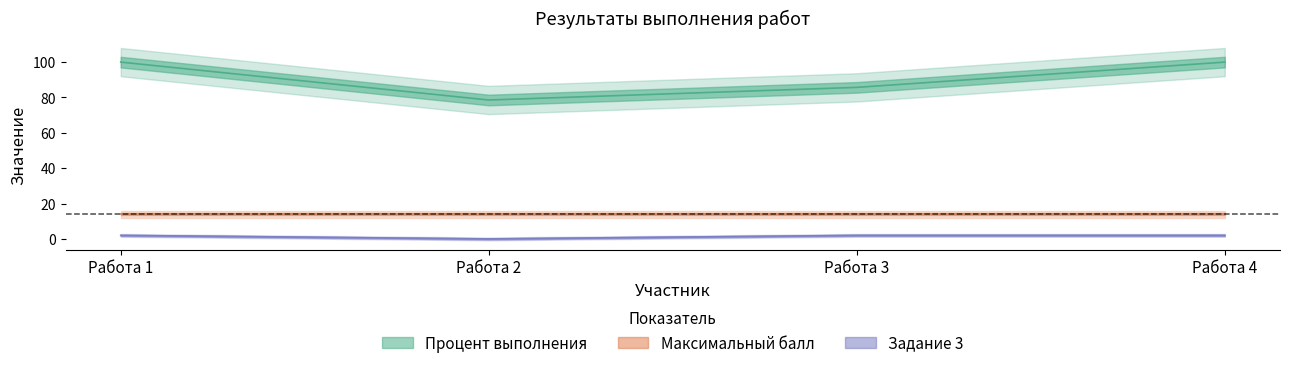

At which category does the chart reach its peak across all series?

Работа 1